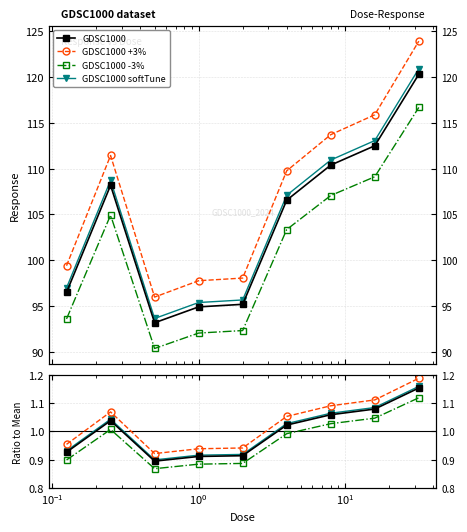

What is the minimum value for GDSC1000 +3%?

0.9